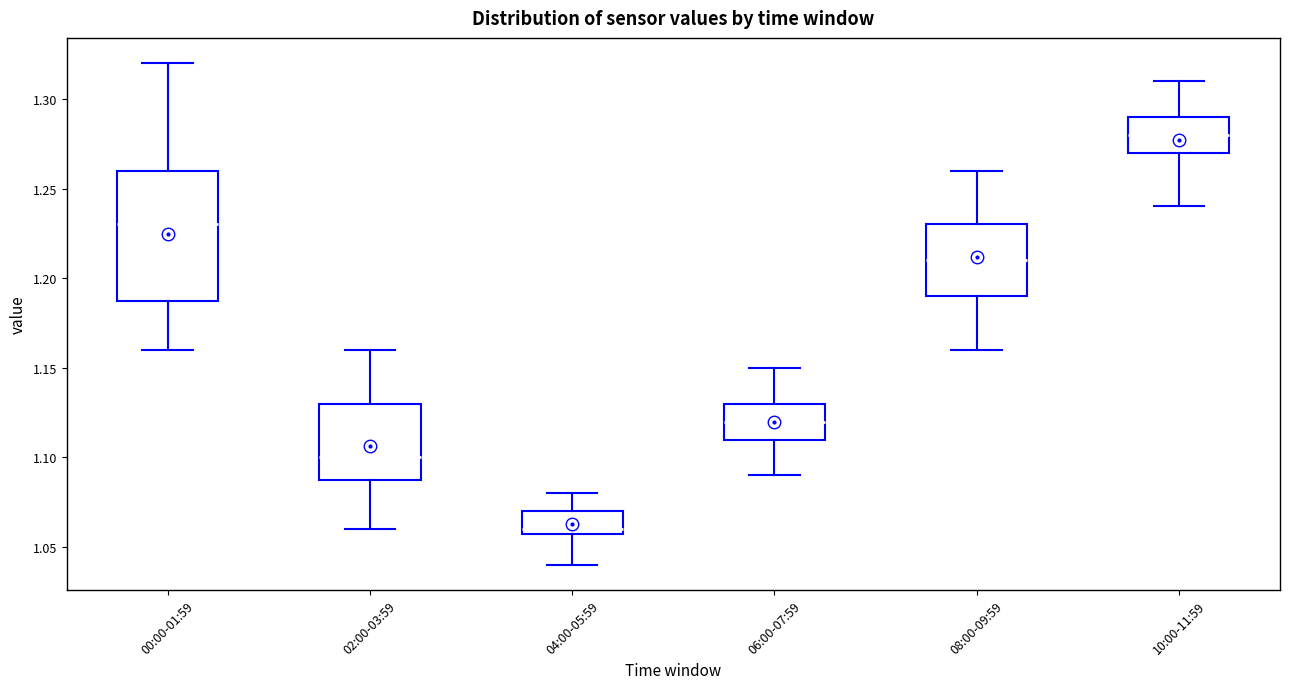

Where does the upper whisker of the box for 02:00-03:59 end on the y-axis? The values are not printed on the chart, so give them approximately, as read against the axis.

1.16